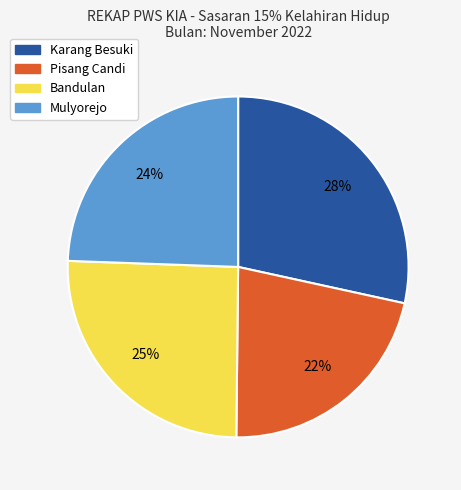

What is the largest slice in the pie chart?

Karang Besuki